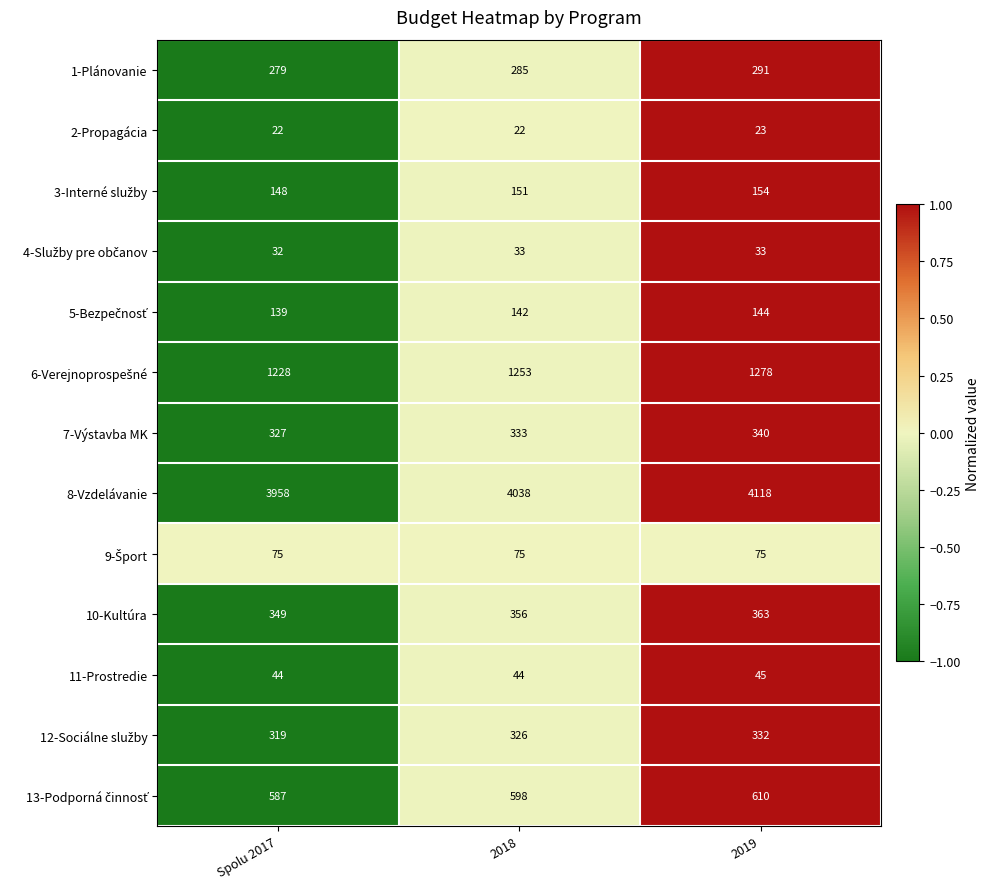

True or false: 11-Prostredie has a value of 68 at Spolu 2017.

False